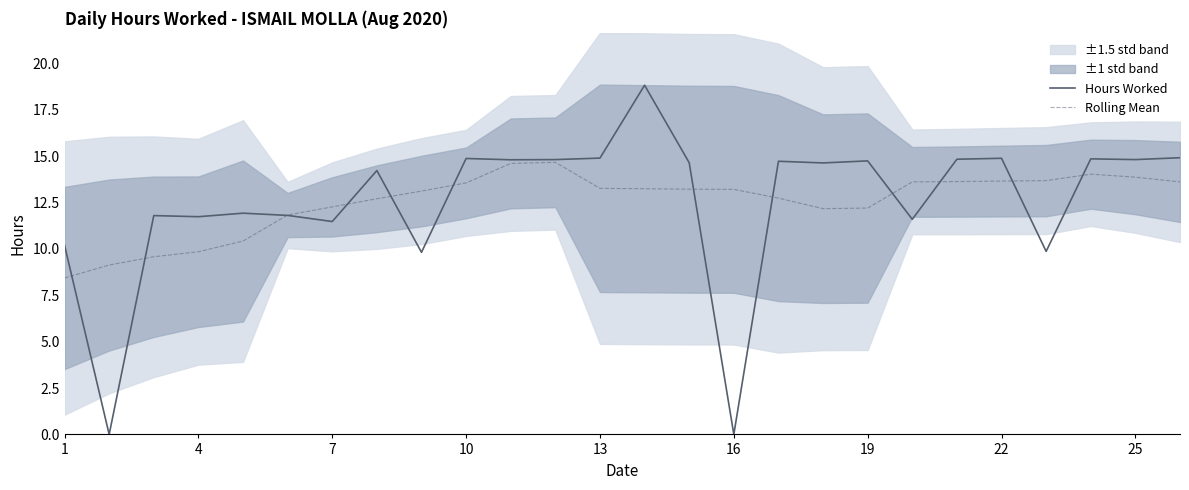

What is the lowest value of the Rolling Mean series?

8.4